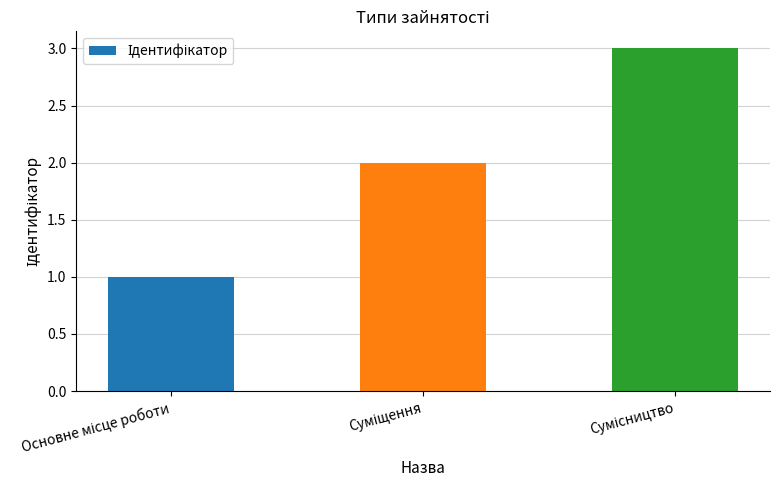

What is the maximum value shown in the chart?

3